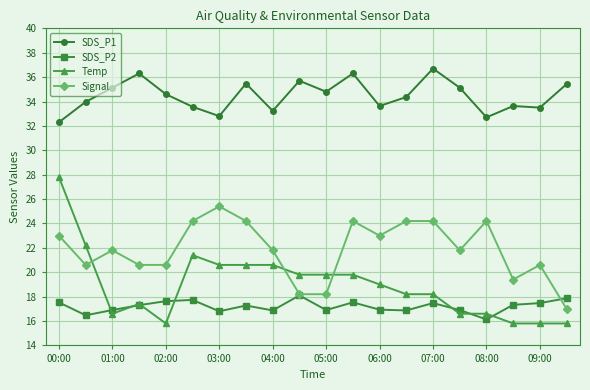

What is the difference between the maximum and minimum values in the Signal series?

8.4